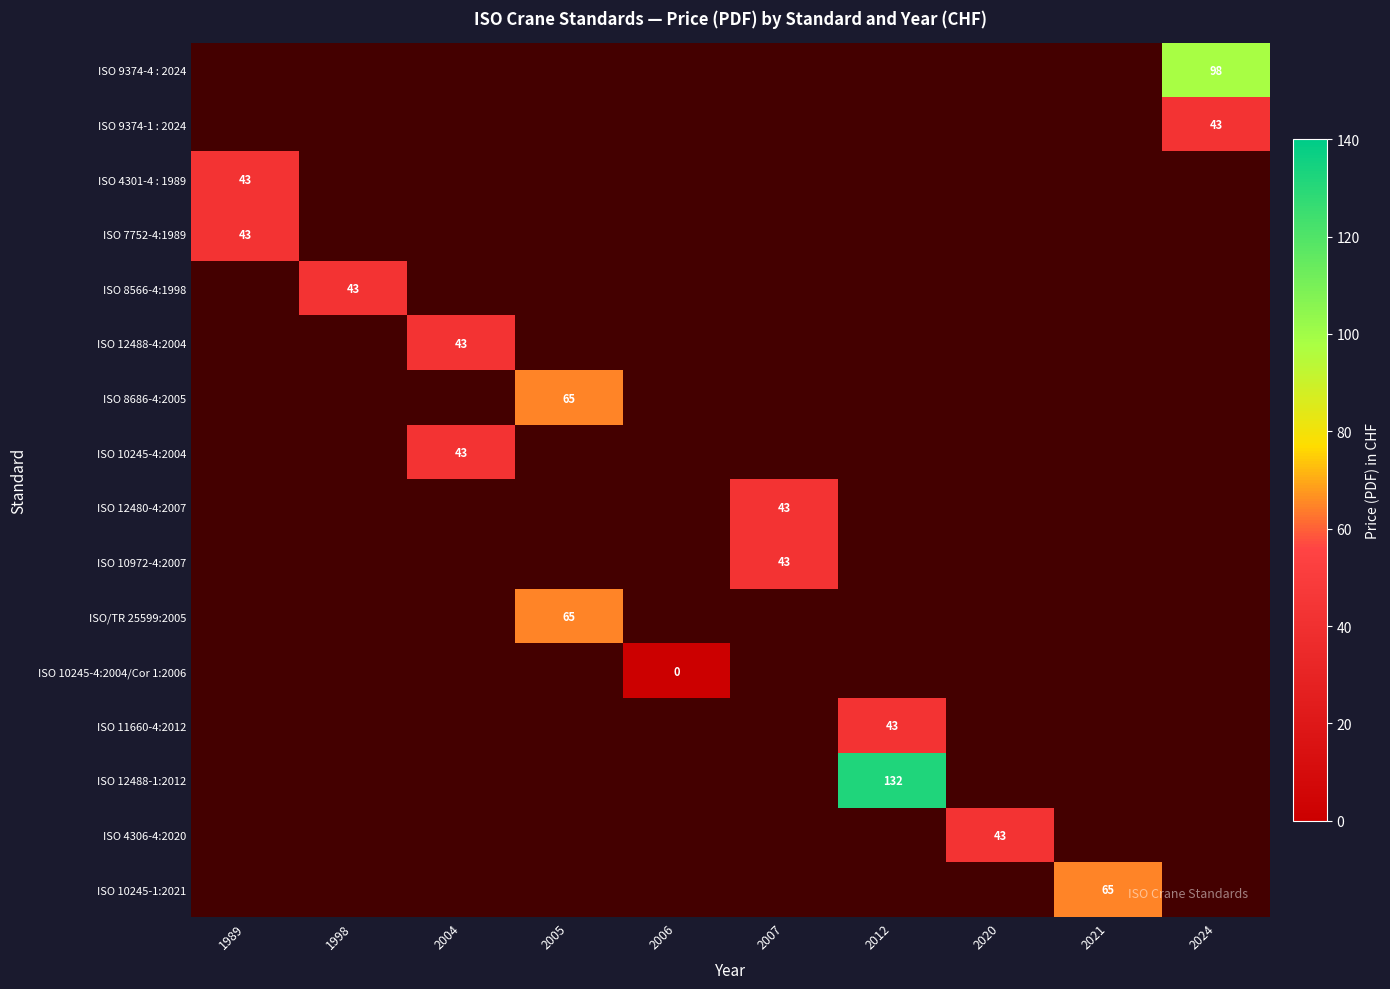

Which category has the lowest value in the ISO 4301-4 : 1989 series?

1989